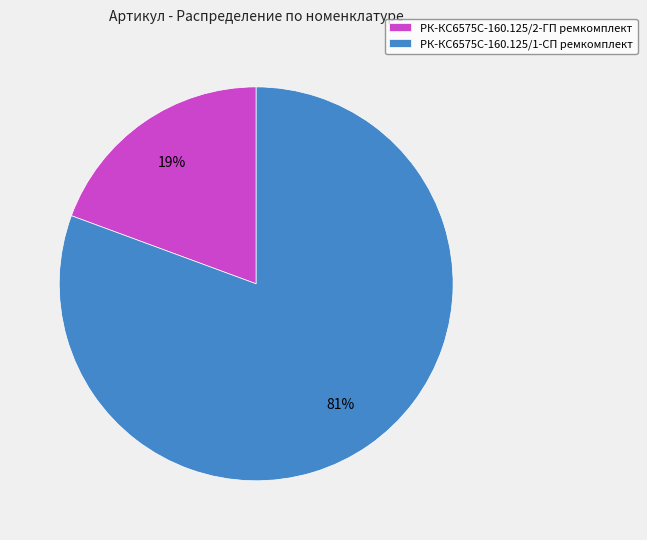

Between РК-КС6575С-160.125/1-СП ремкомплект and РК-КС6575С-160.125/2-ГП ремкомплект, which is larger?

РК-КС6575С-160.125/1-СП ремкомплект